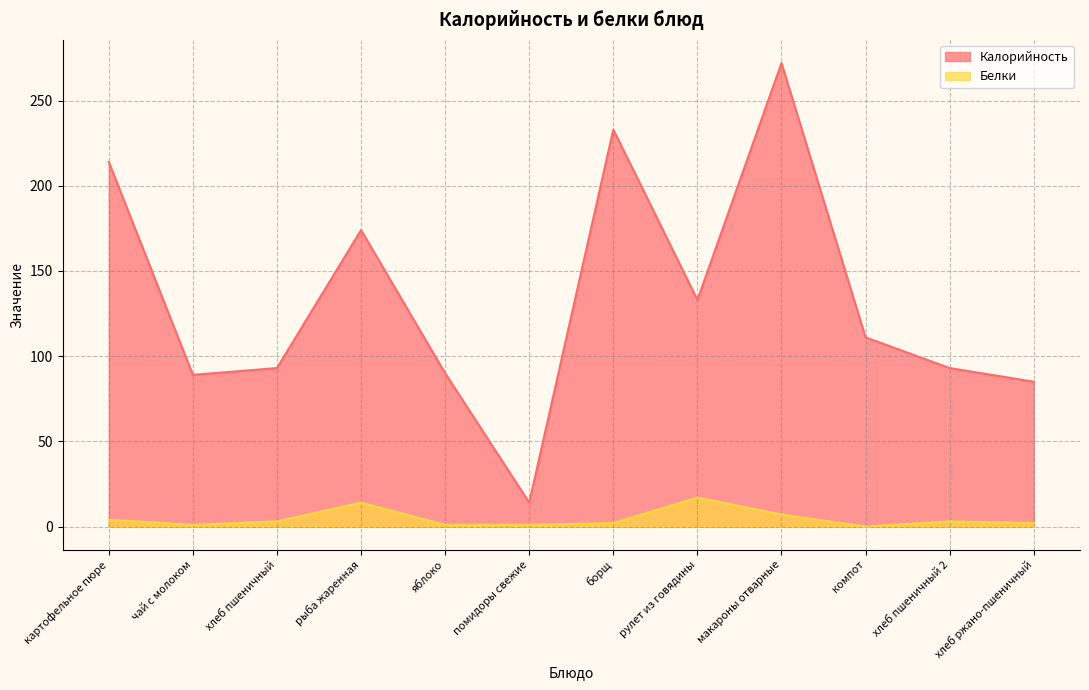

At which label does Белки reach its peak?

рулет из говядины